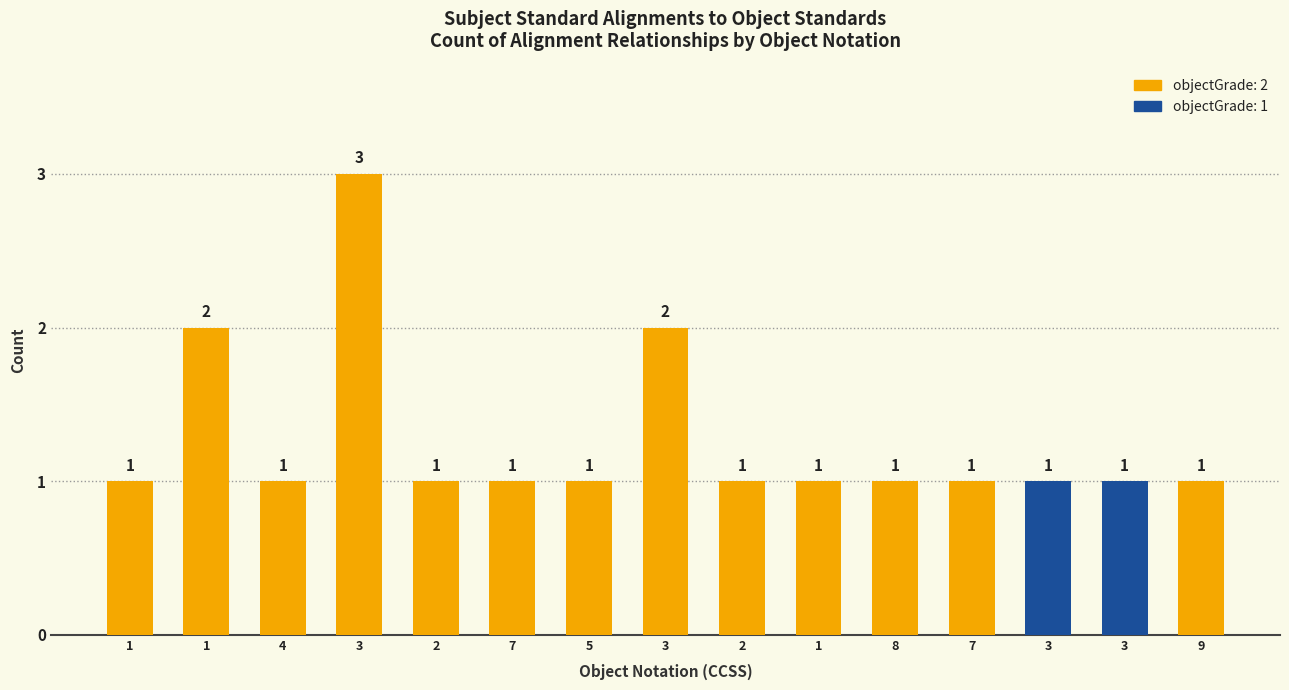

What is the value of the 9th bar from the left?

1